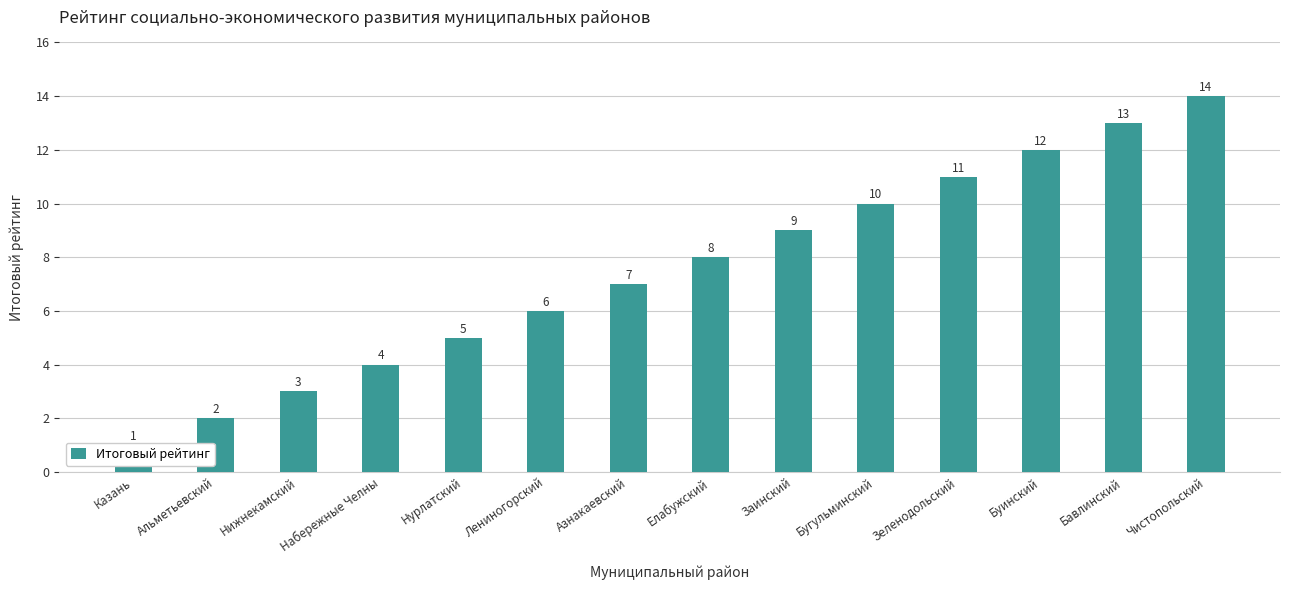

Does the chart contain any negative values?

No